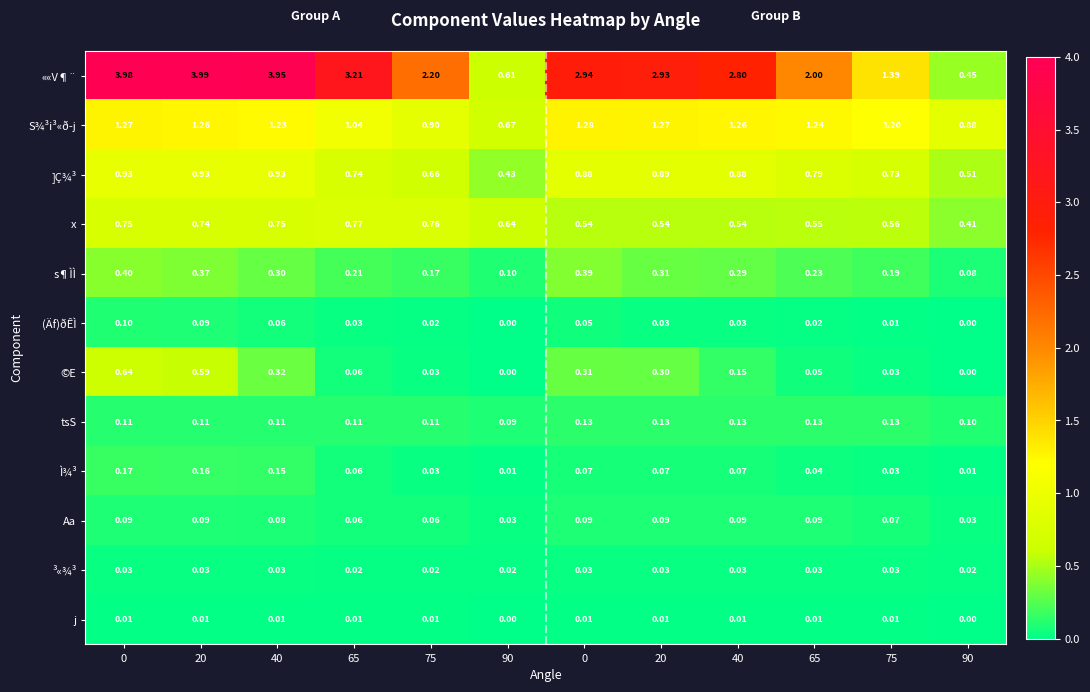

At how many categories does at least one series exceed 3?

4